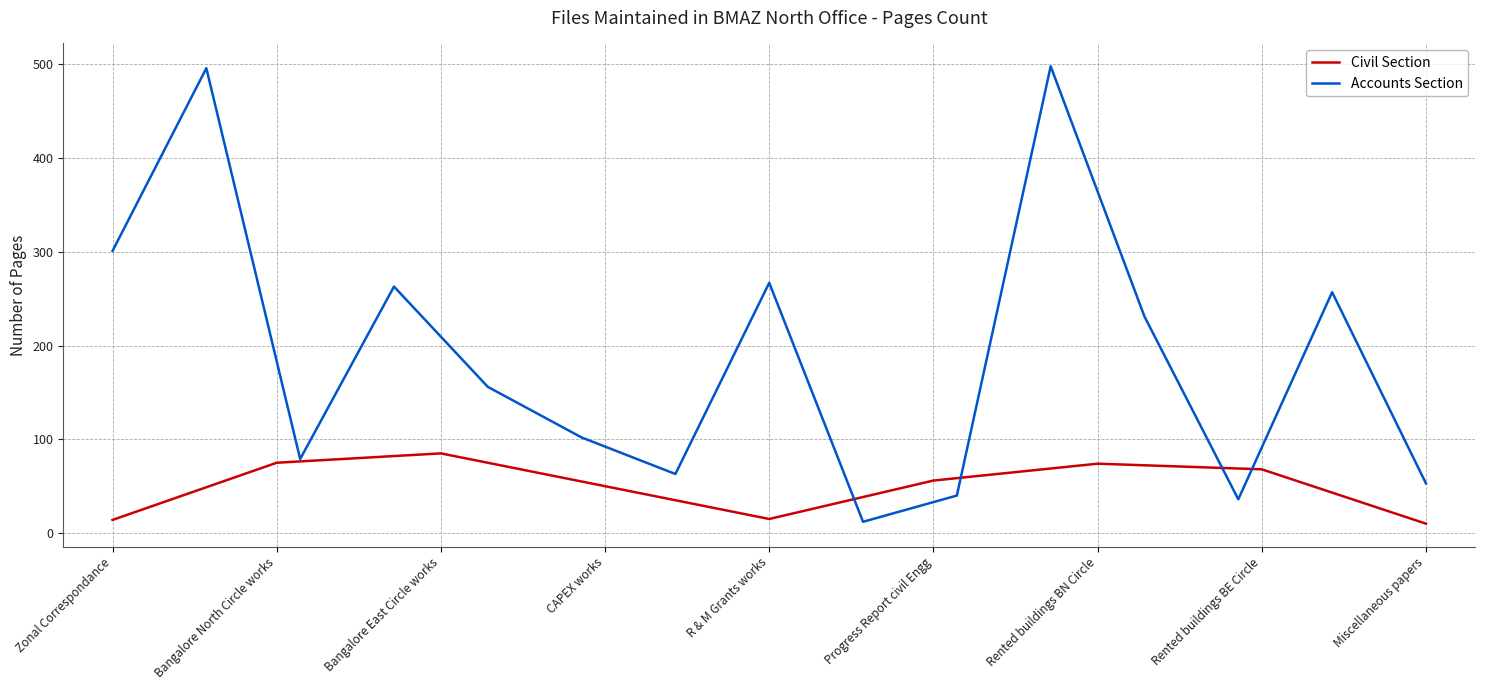

What is the maximum value shown in the chart?

85